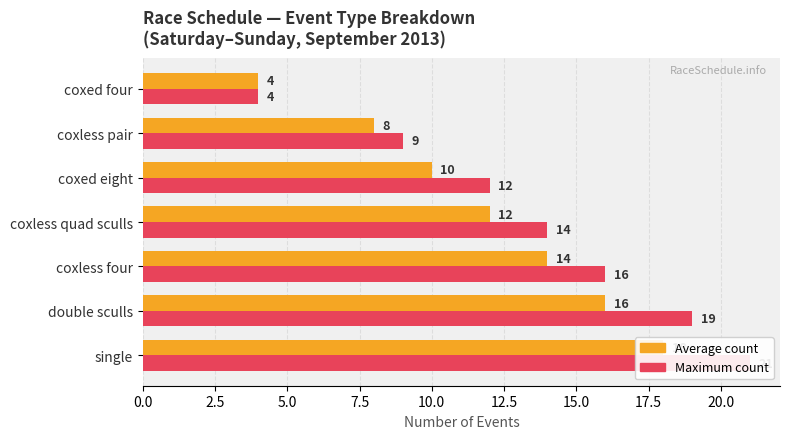

Which series has the largest total across all categories?

Maximum count